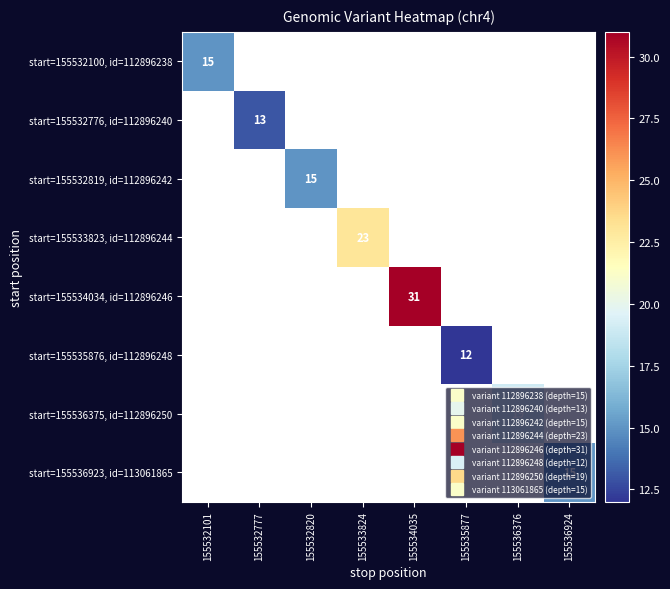

How many values in start=155534034, id=112896246 are above zero?

1